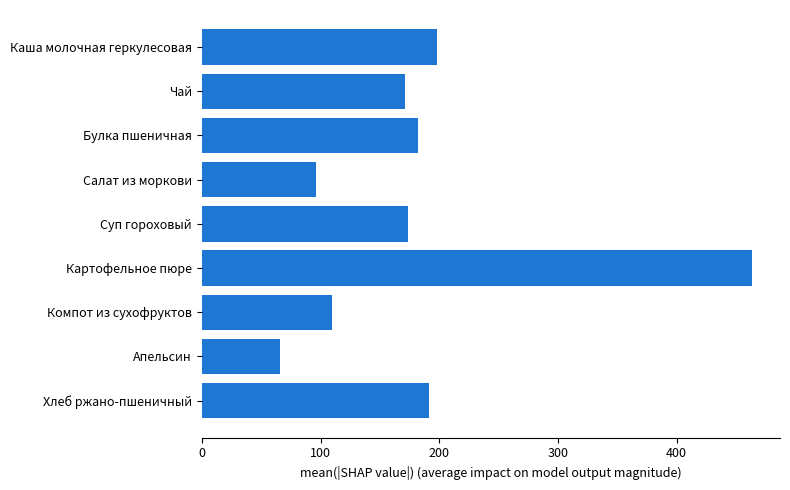

Reading top to bottom, extract all data points from this chart.

Каша молочная геркулесовая=198.0	Чай=171.3	Булка пшеничная=182.4	Салат из моркови=96.0	Суп гороховый=173.5	Картофельное пюре=463.8	Компот из сухофруктов=110.0	Апельсин=66.0	Хлеб ржано-пшеничный=191.0